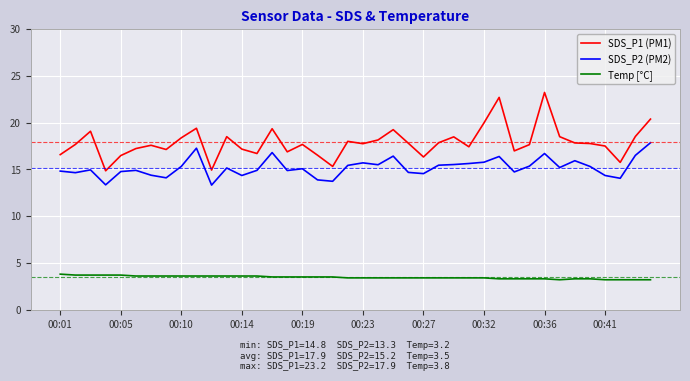

Count the Temp [°C] values in the range 3 to 4.

40